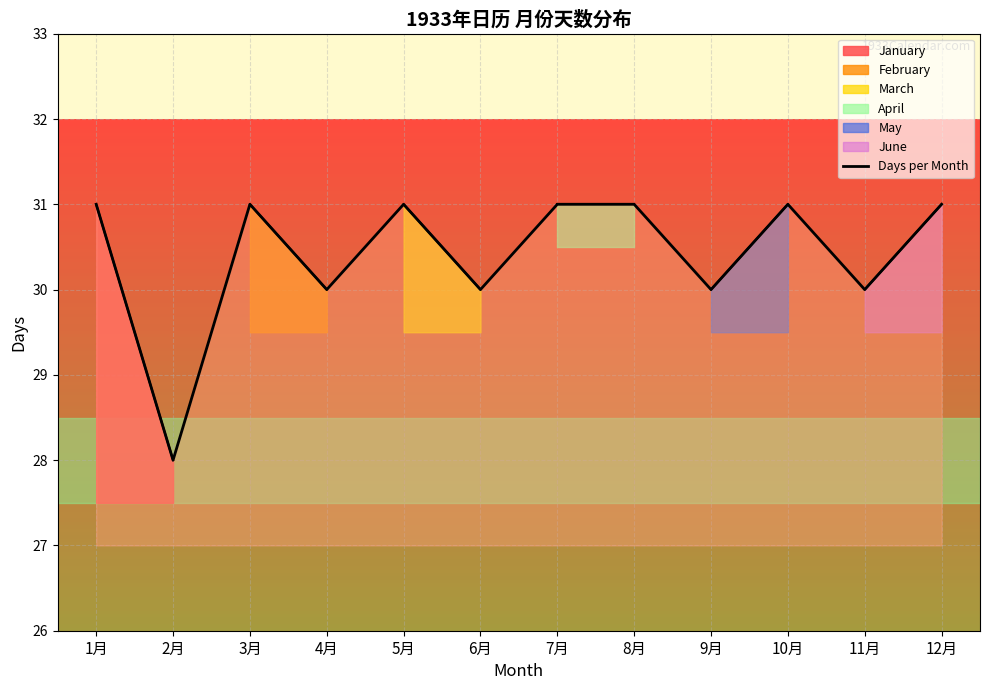

At which category does the data reach its first local peak?

3月